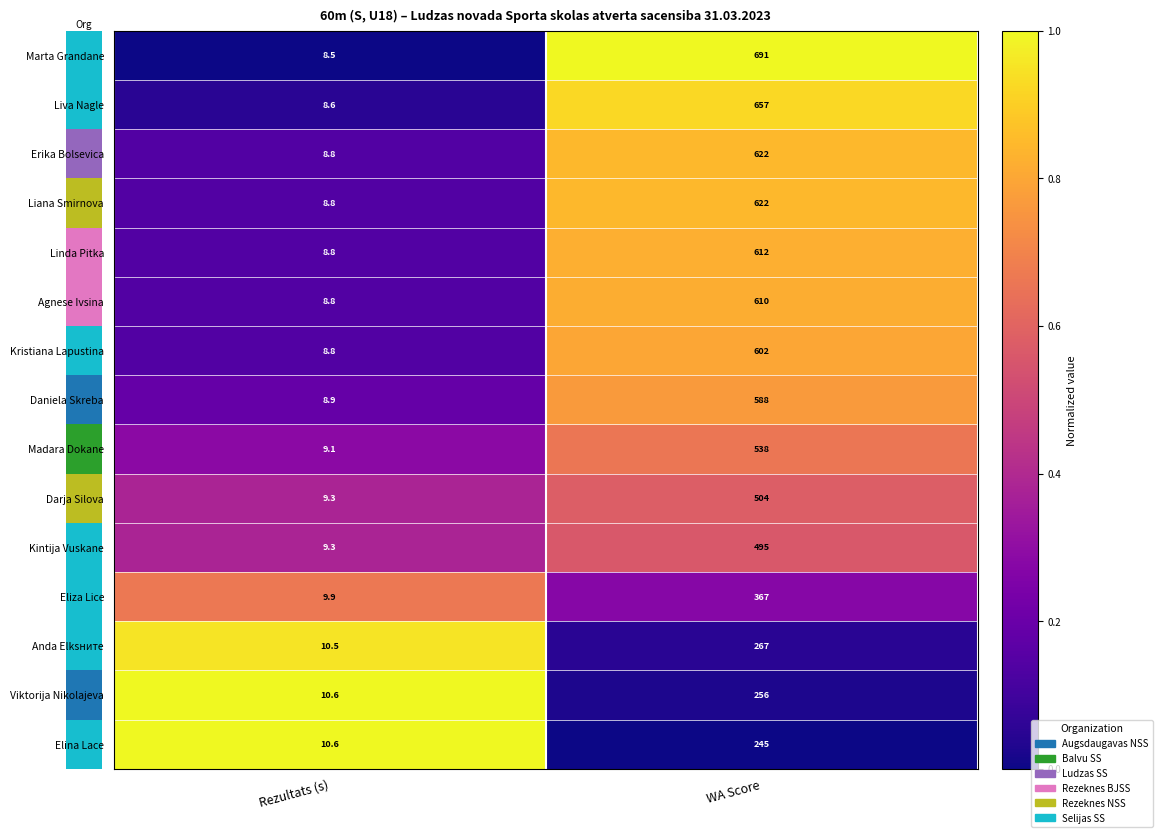

Between 0 and 1, which series saw the biggest shift?

row_0